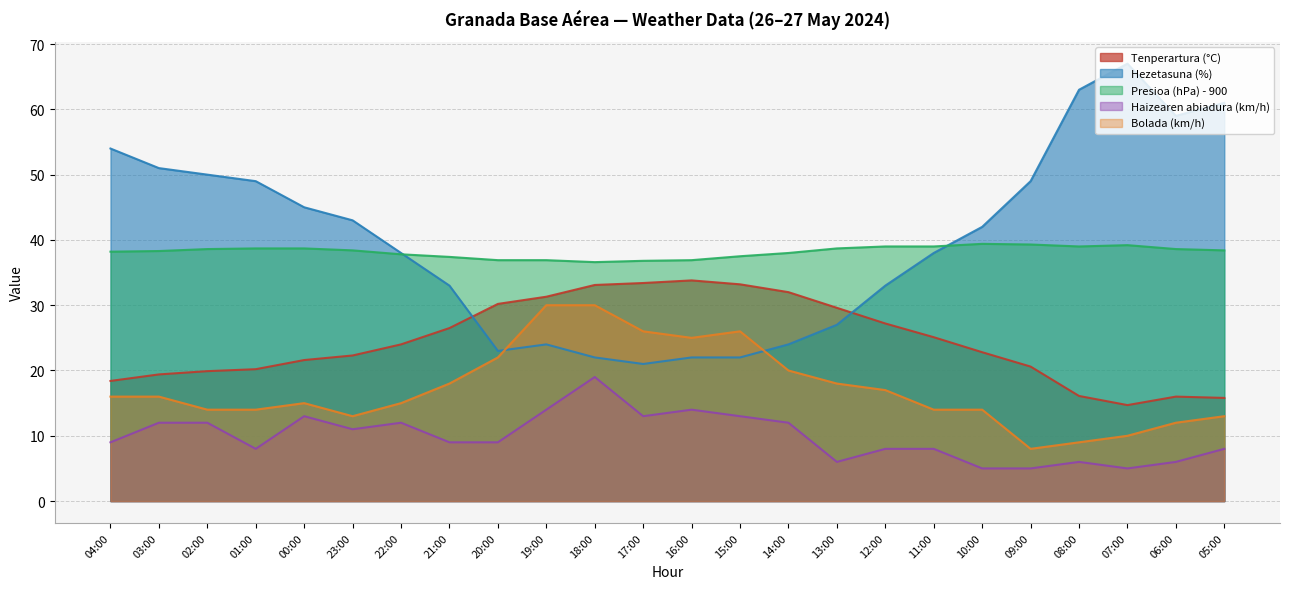

What is the difference between the second highest and minimum values in the Bolada (km/h) series?

22.0